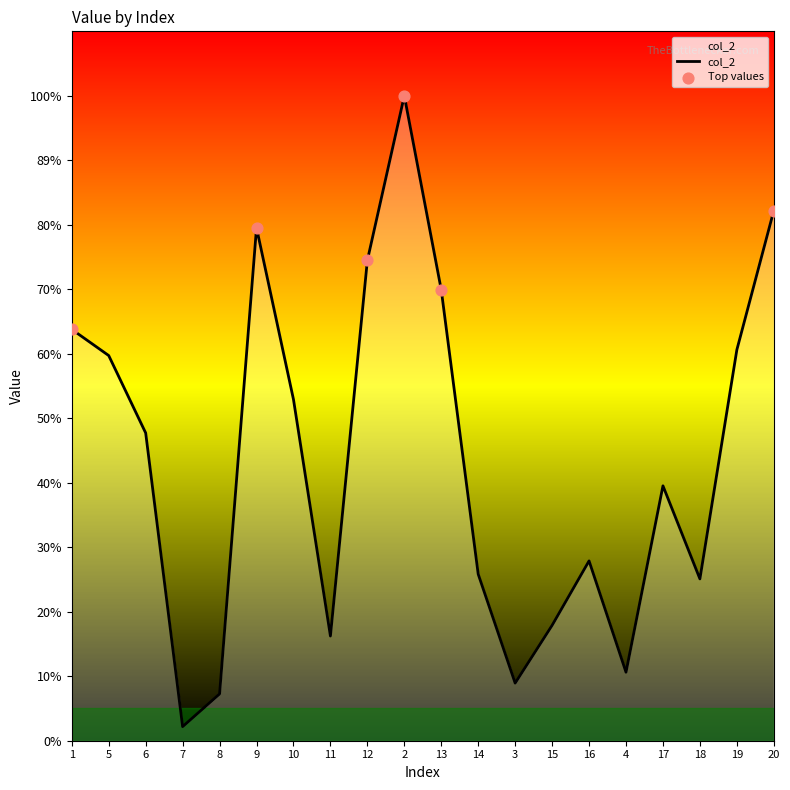

Between 9 and 4, which is larger?

9